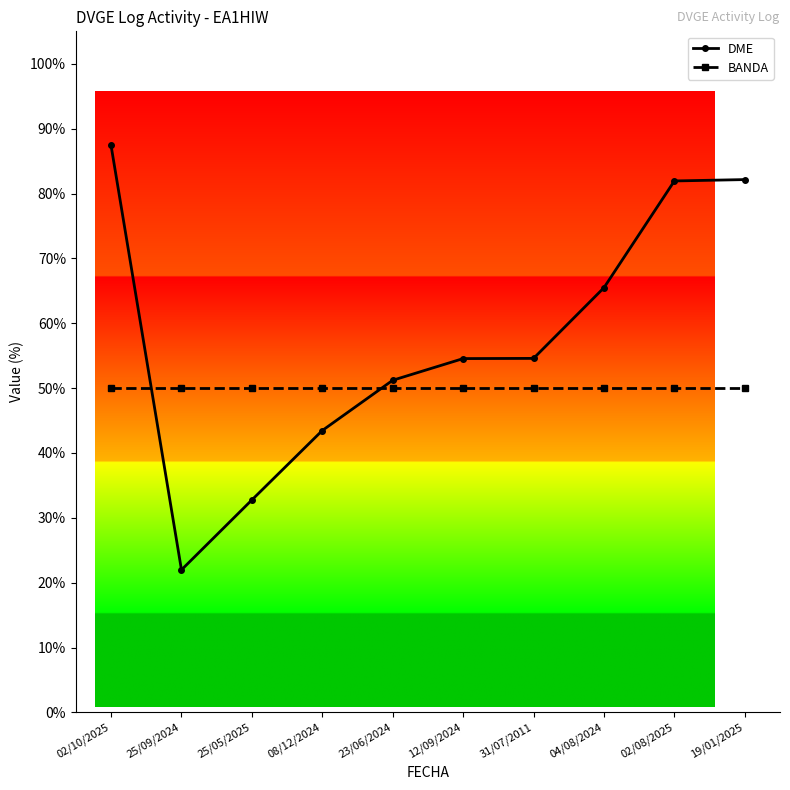

Is it true that BANDA equals 50.0 at 02/10/2025?

True